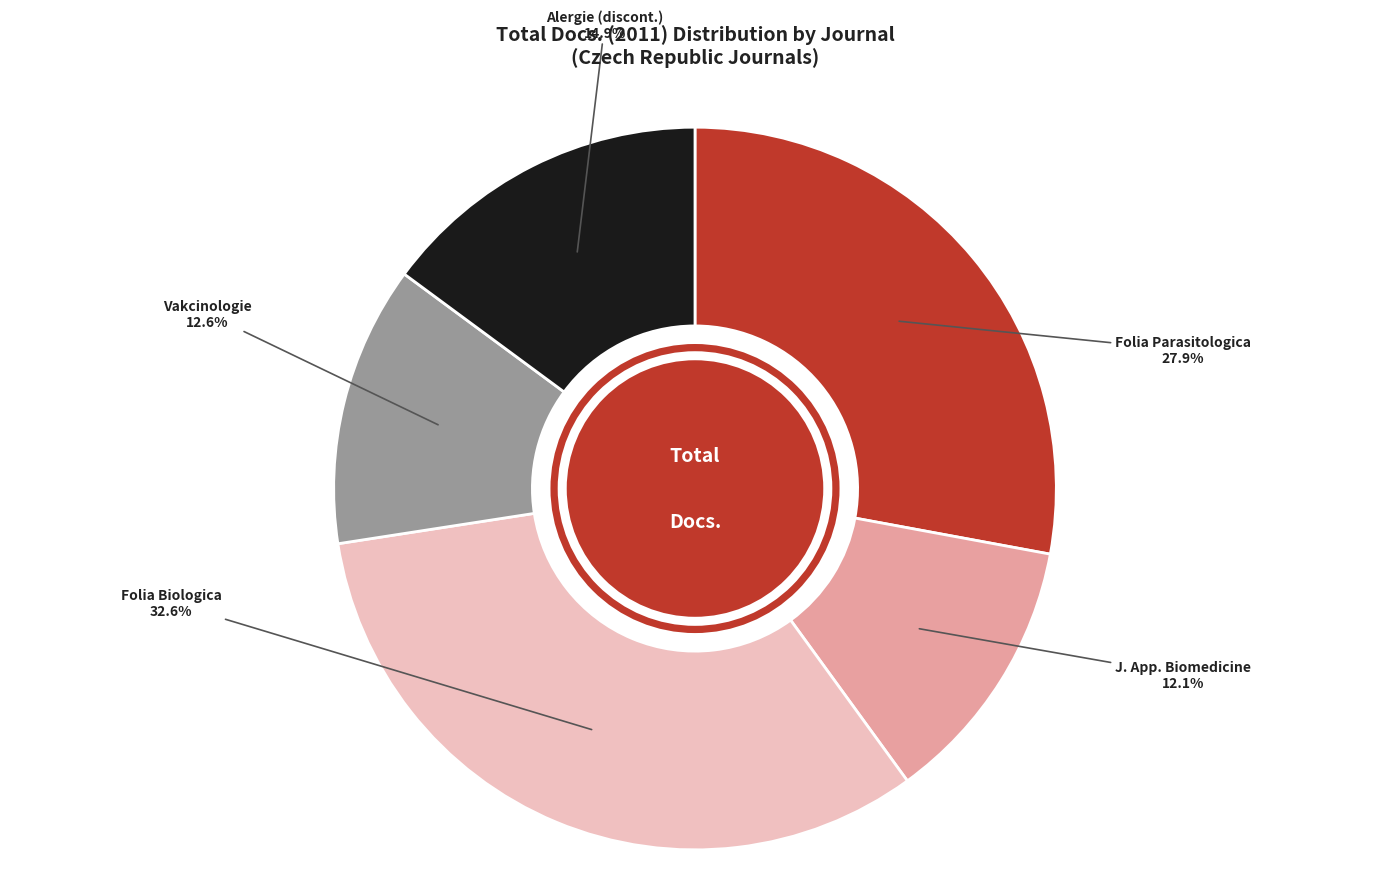

Does any single category account for the majority?

No